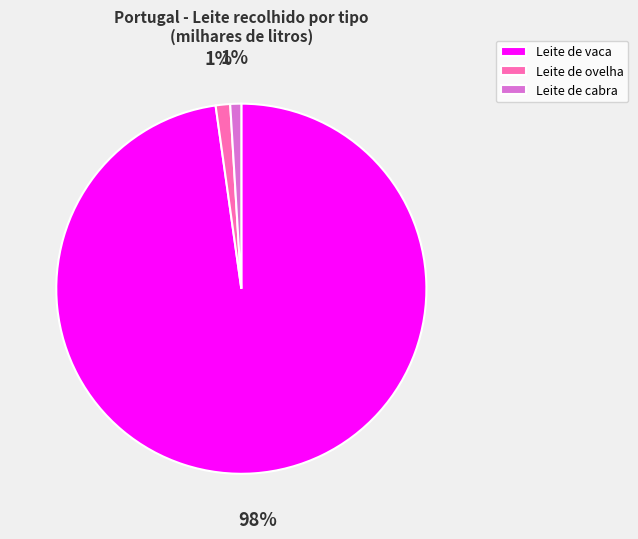

How many slices are in this pie chart?

3